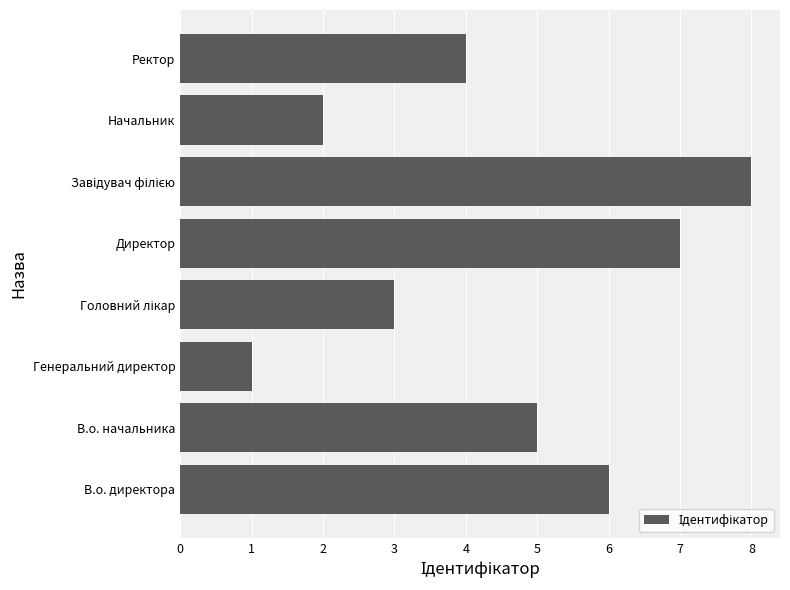

Count the number of data series in this chart.

1